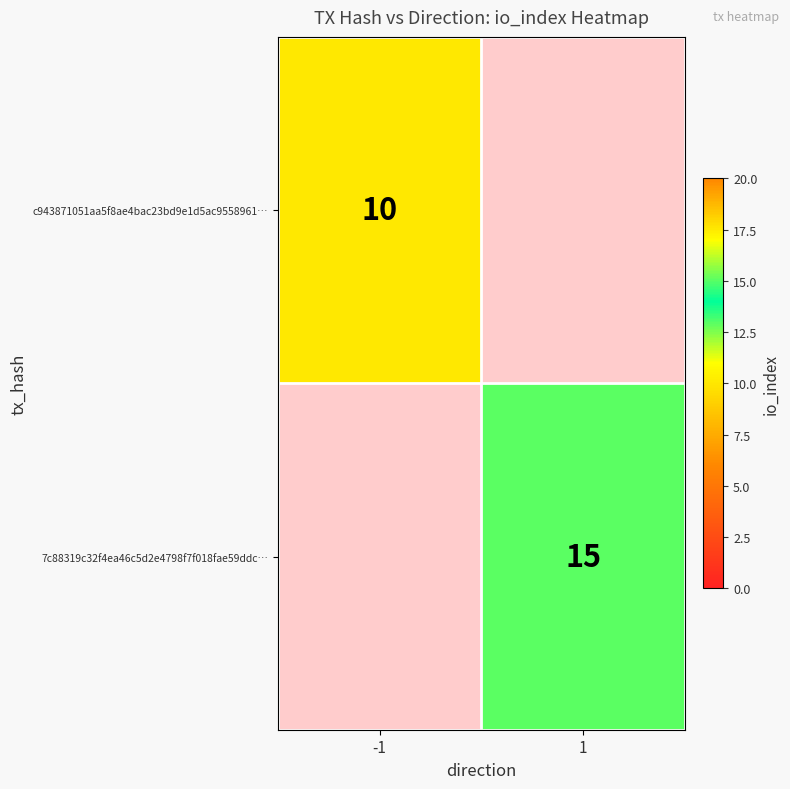

At which label does c943871051aa5f8ae4bac23bd9e1d5ac9558961… reach its peak?

-1